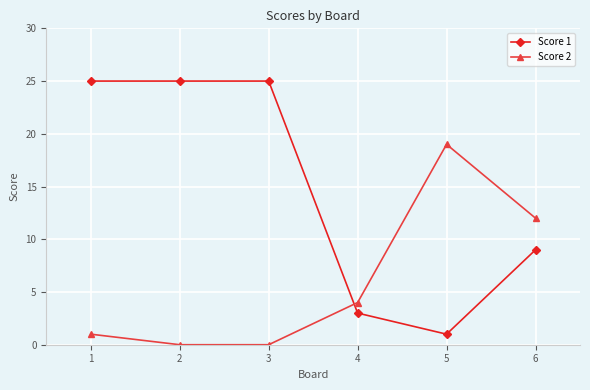

Between which two adjacent categories do Score 1 and Score 2 first intersect?

3 and 4